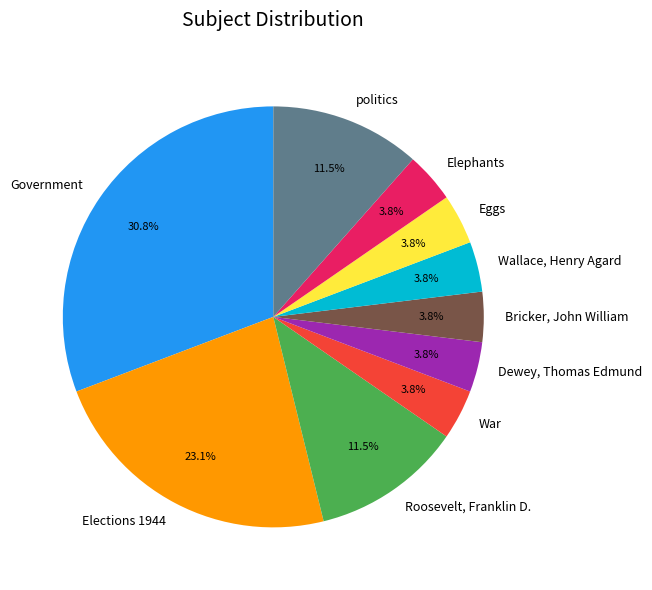

How much of the chart is everything except Eggs?

96.2%